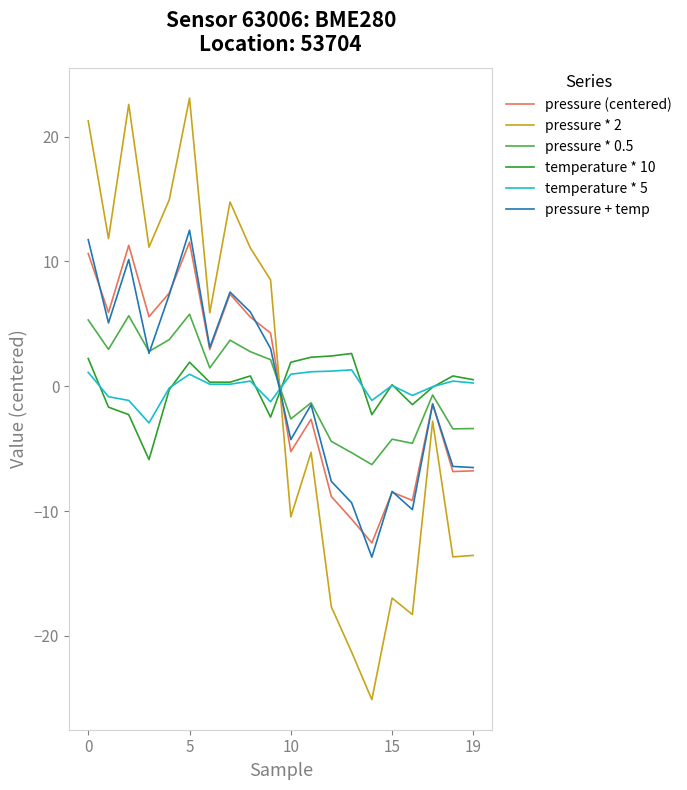

How many lines are shown in the chart?

6